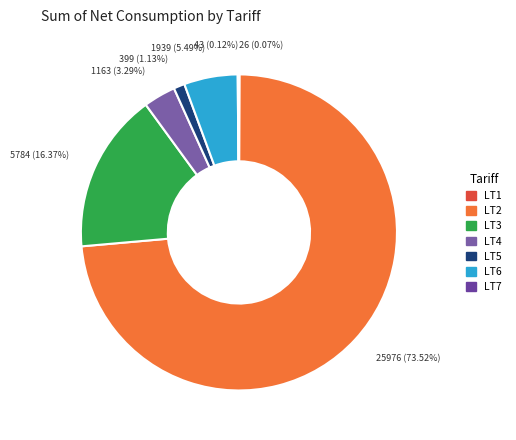

Rank the categories by value from highest to lowest.

LT2, LT3, LT6, LT4, LT5, LT7, LT1